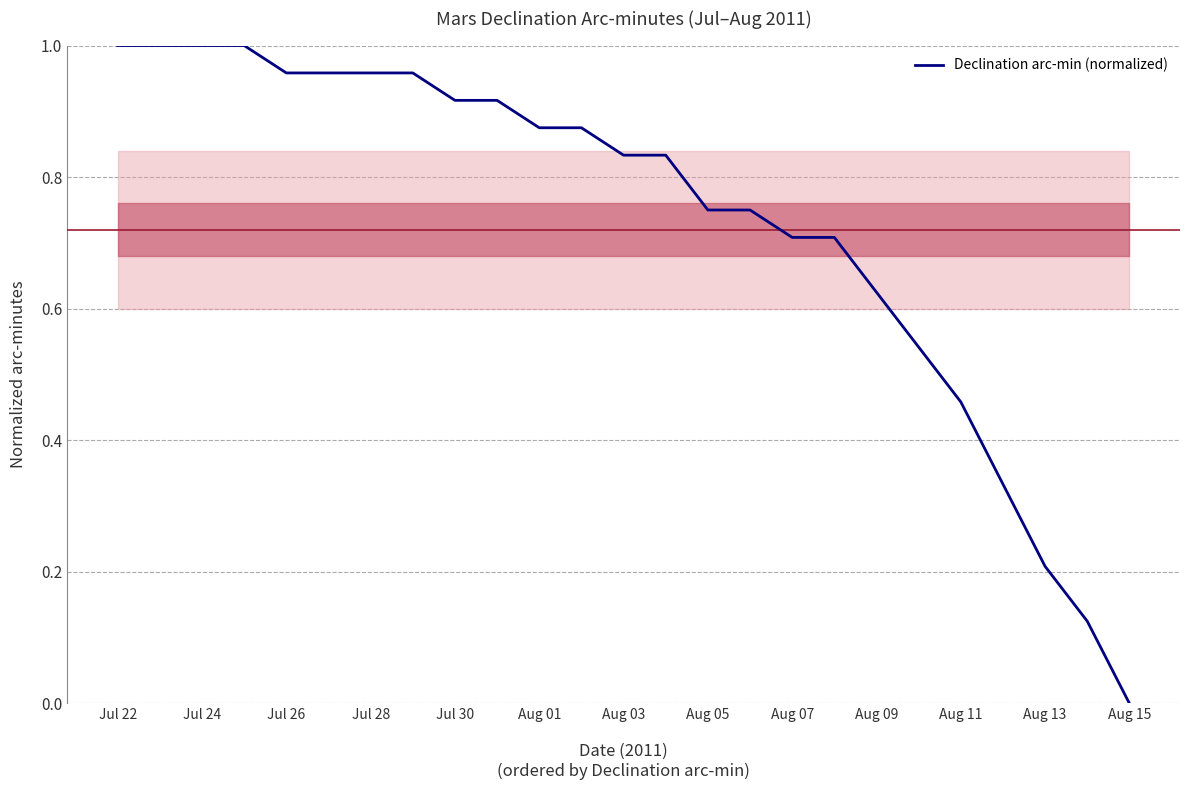

The value at Jul 24 is 1.8. True or false?

False